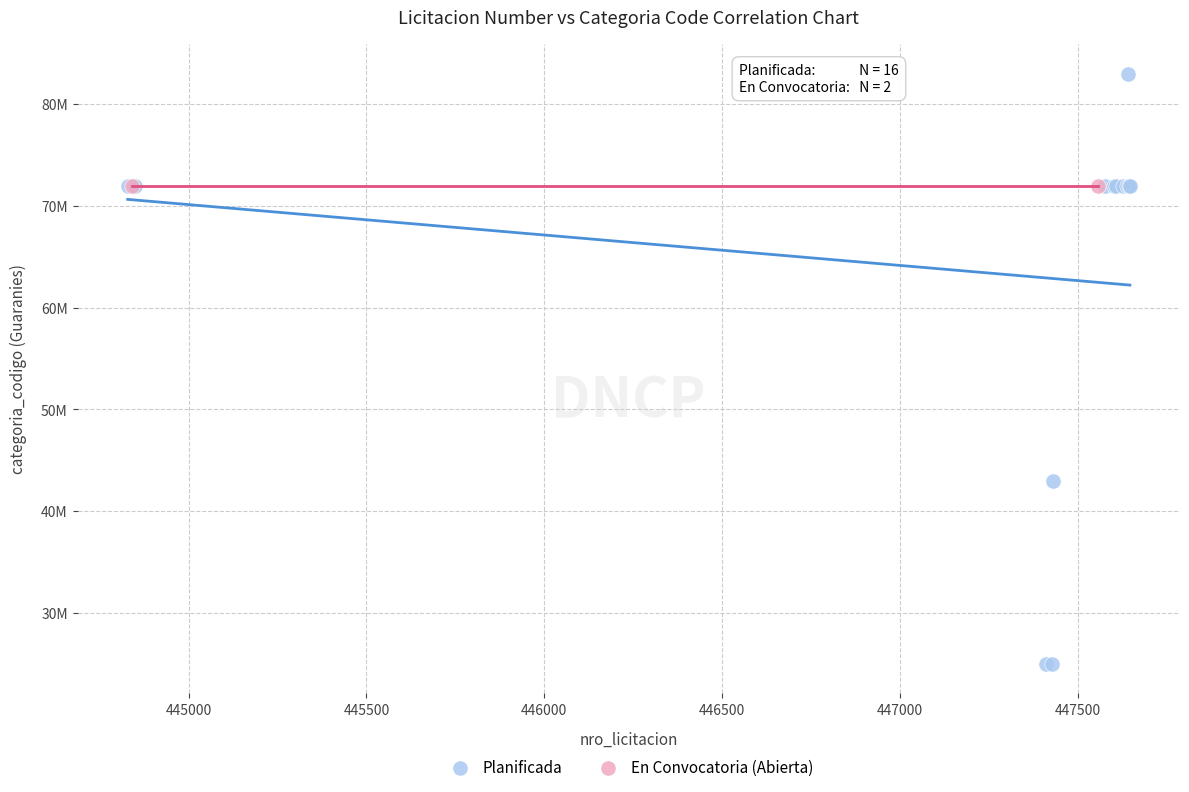

What are all the series names shown in the legend?

Planificada, En Convocatoria (Abierta)